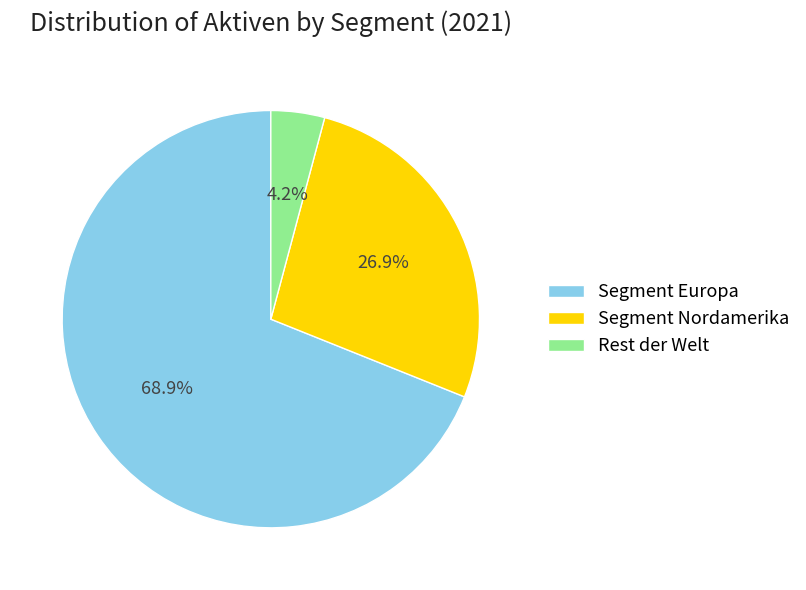

To the nearest percent, what is the combined percentage of Rest der Welt and Segment Europa?

73%